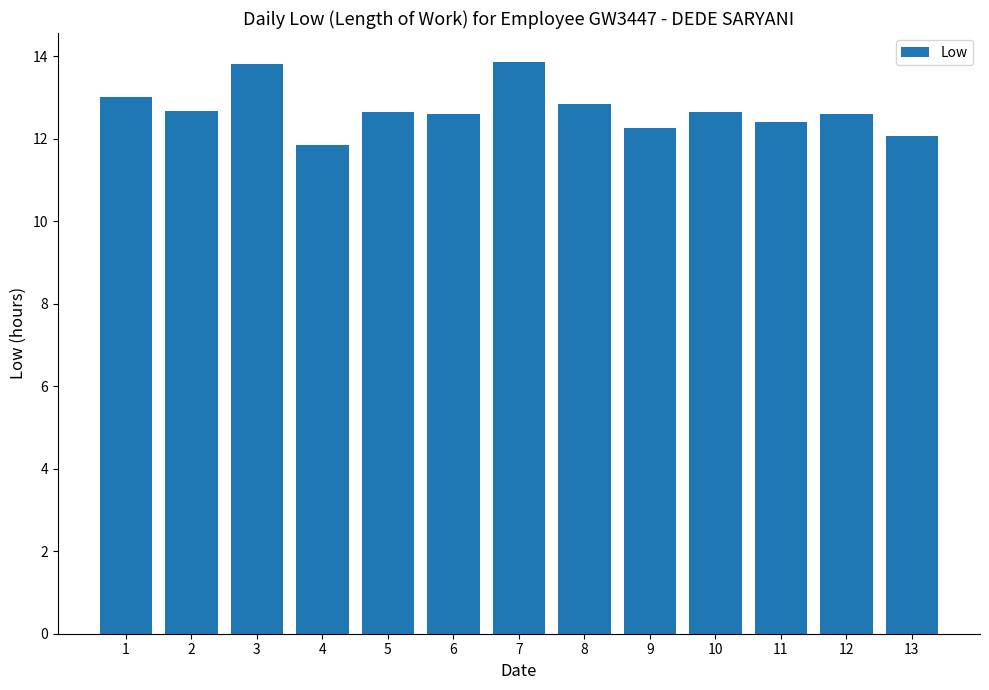

What is the ratio of the value at 6 to the value at 4?

1.1